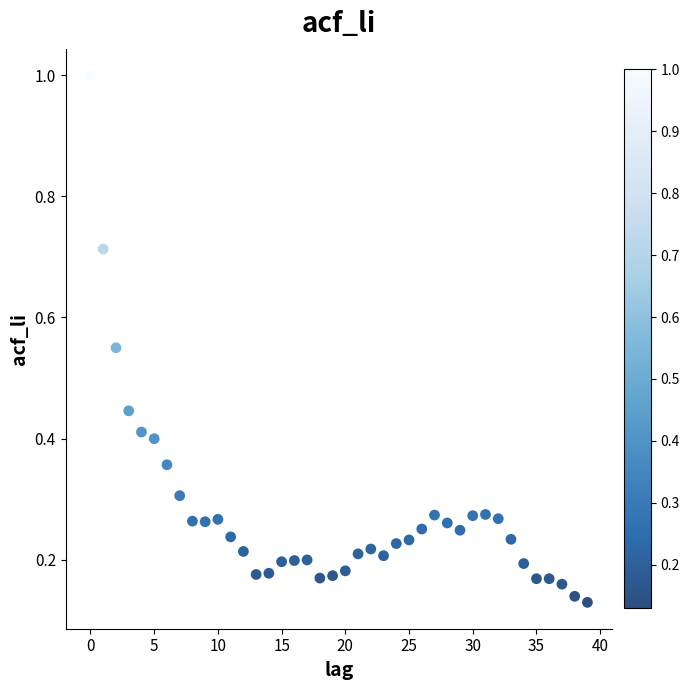

What is the range of Y values (max minus min)?

0.9